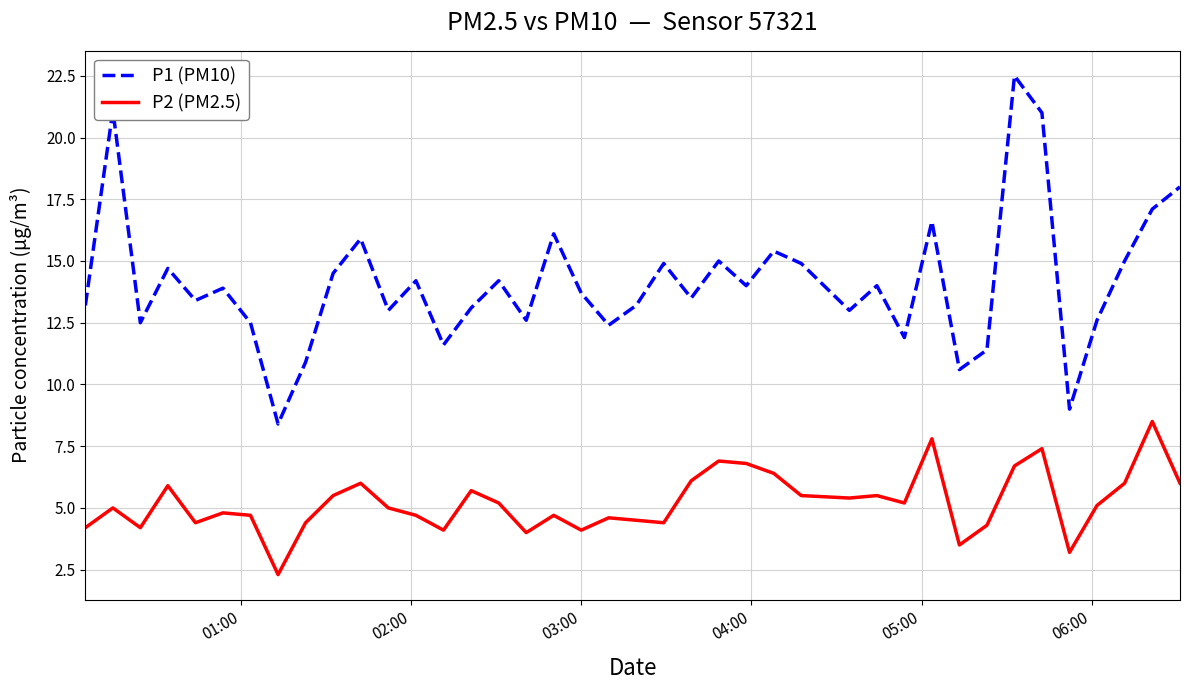

What is the difference between the second highest and second lowest values in the P2 (PM2.5) series?

4.6